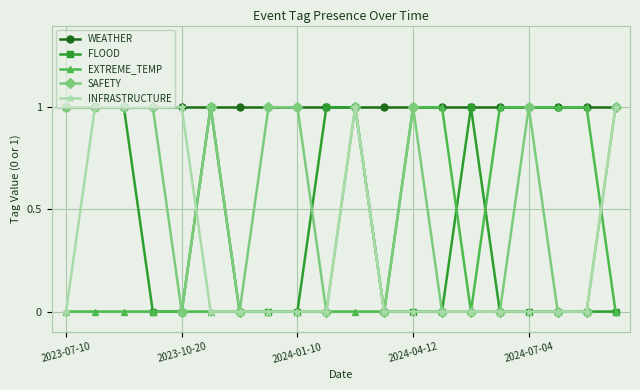

True or false: SAFETY has more than 2 interior local peaks.

True